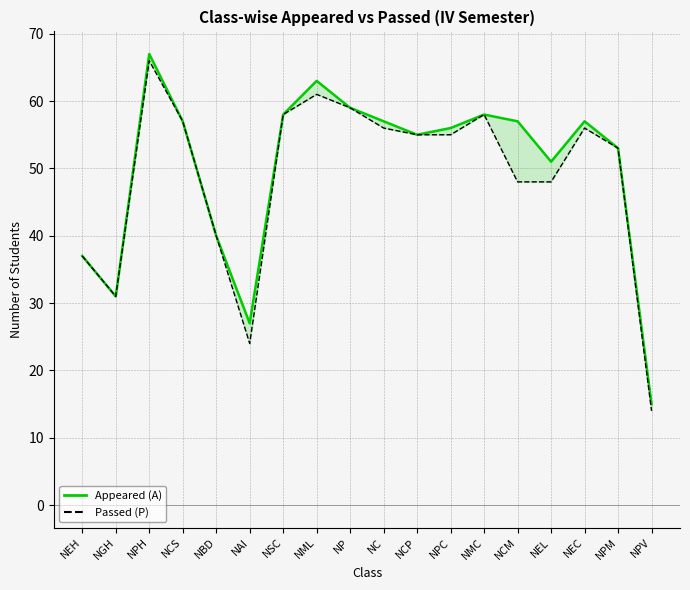

What is the difference between the Appeared (A) values at NML and NCS?

6